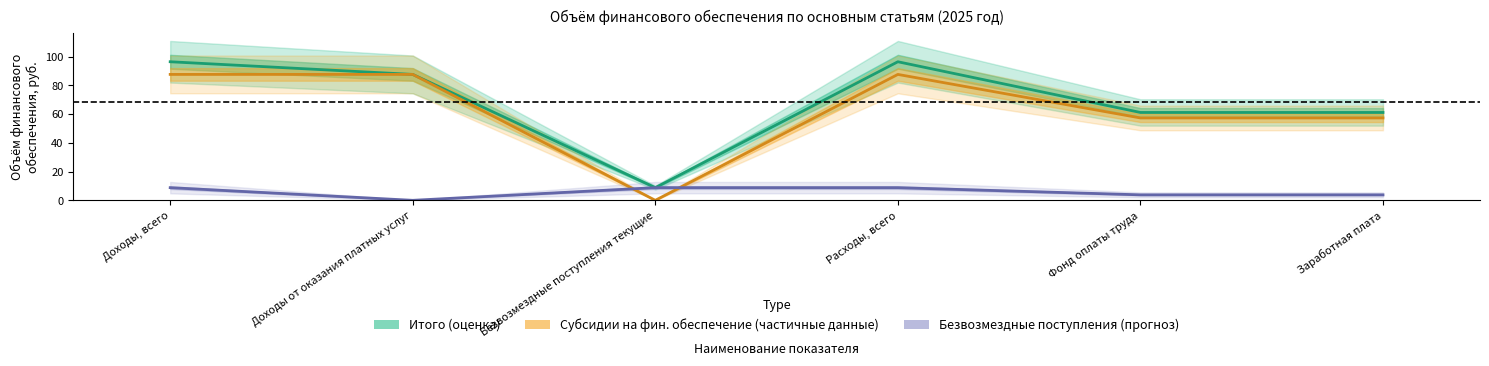

How many lines are shown in the chart?

3